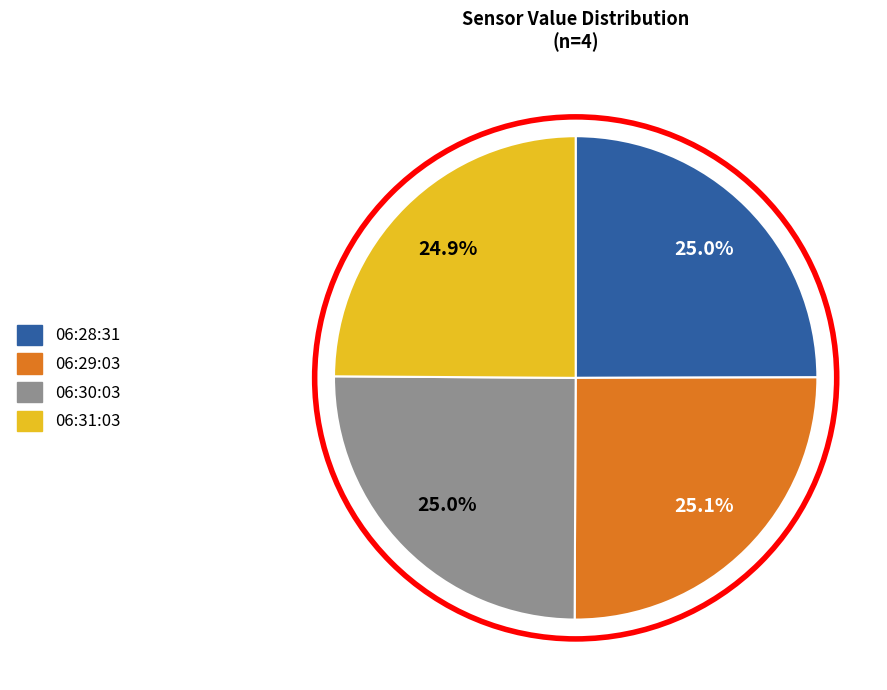

Is there any slice that represents more than half of the pie?

No